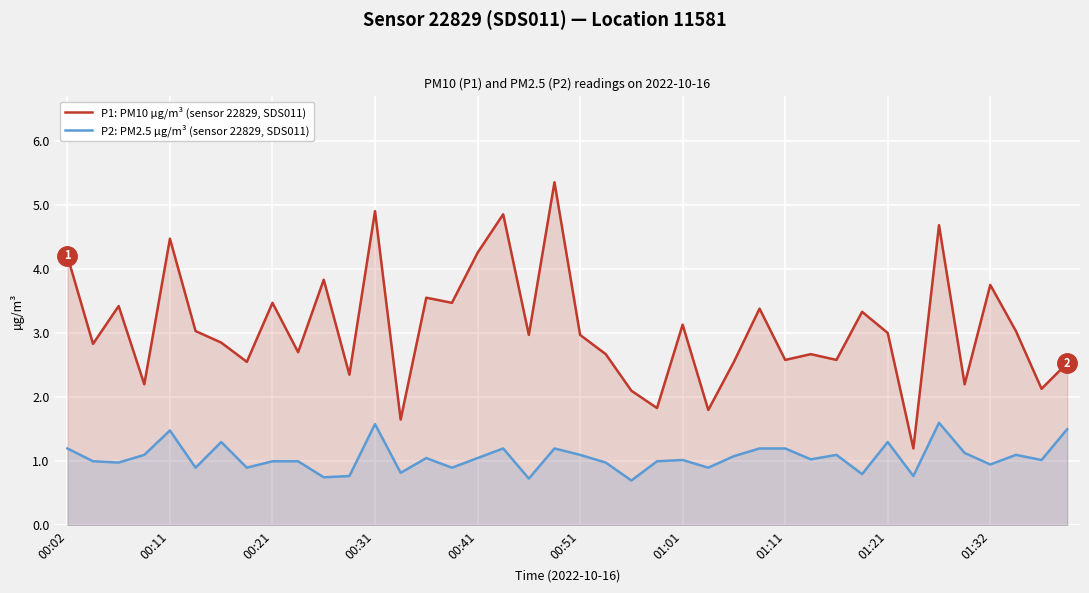

At how many categories does at least one series exceed 1?

40